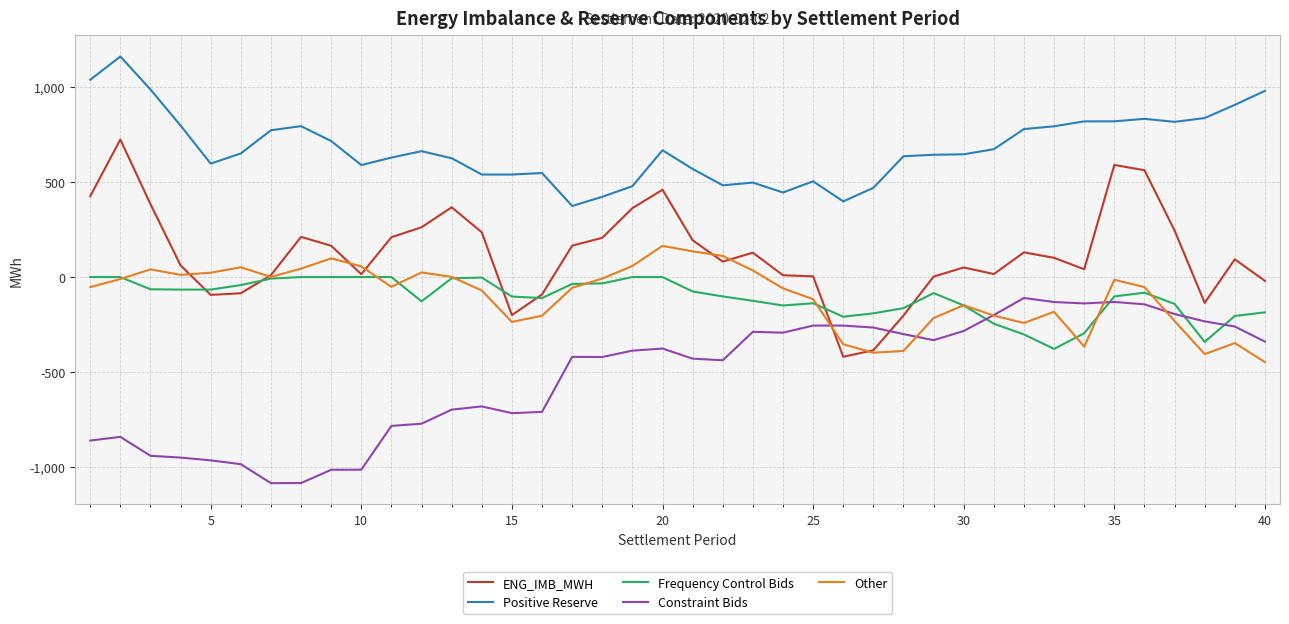

List the series in order of their peak value, highest first.

Positive Reserve, ENG_IMB_MWH, Other, Frequency Control Bids, Constraint Bids